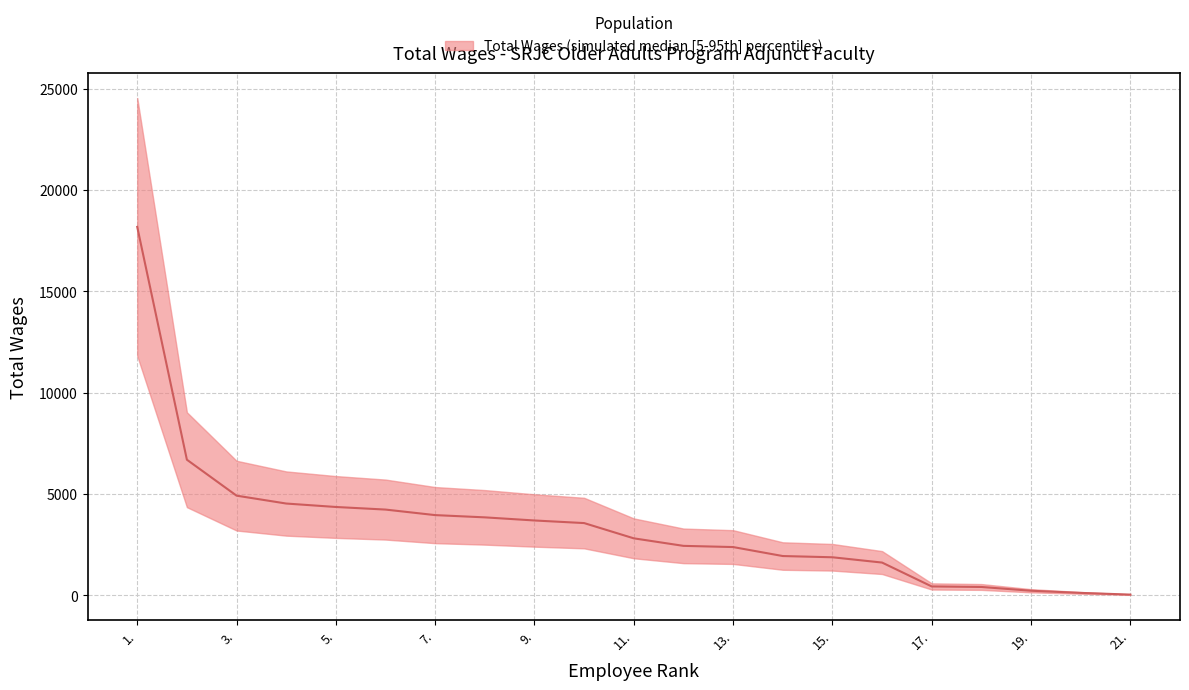

What is the smallest value displayed?

33